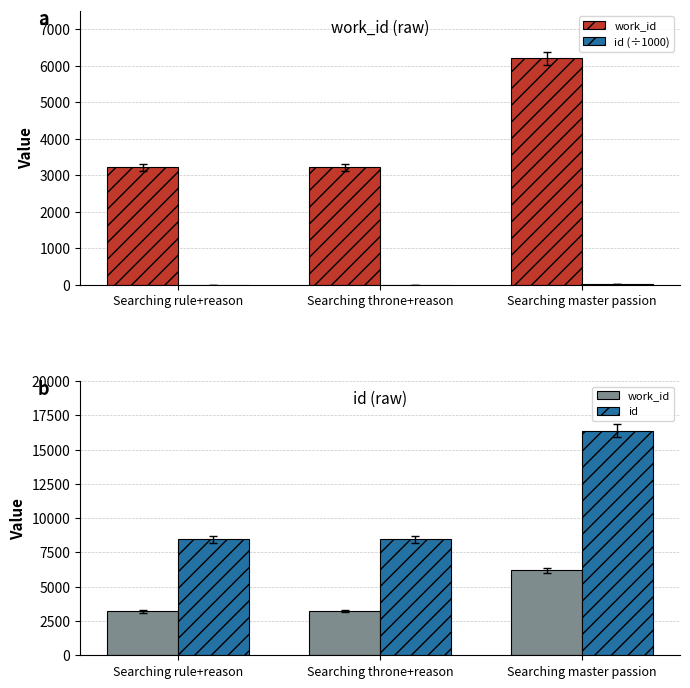

How many values in the work_id series are below 3226?

1